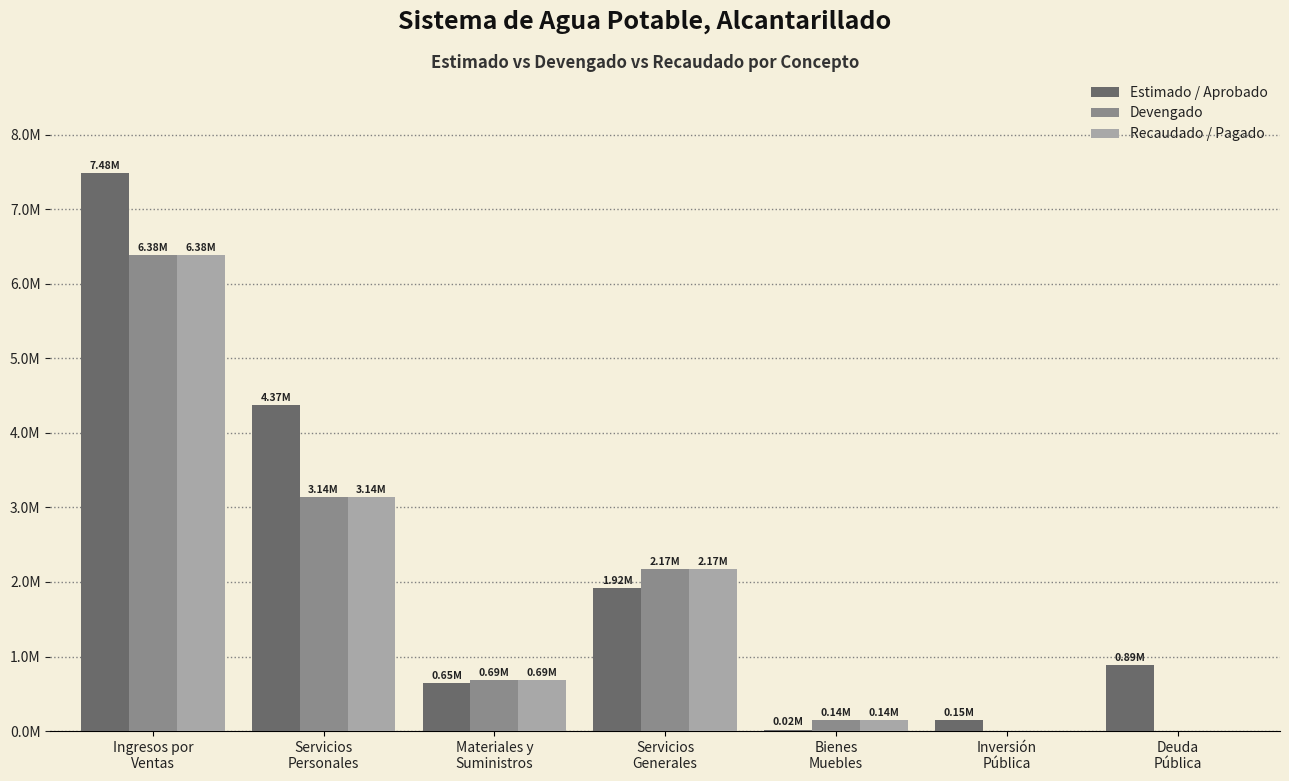

Does the chart contain stacked bars?

No